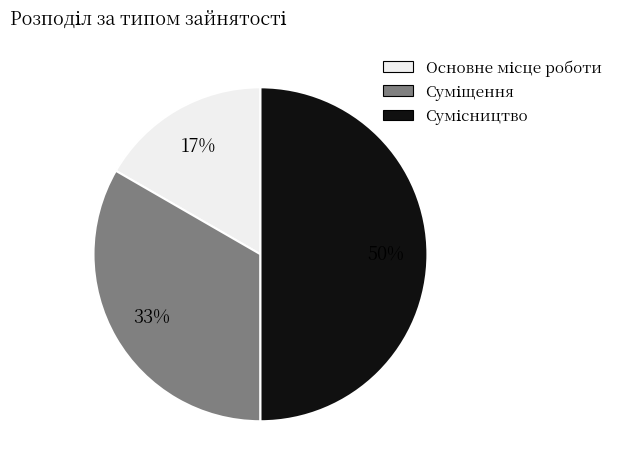

To the nearest percent, what is the average slice percentage?

33%